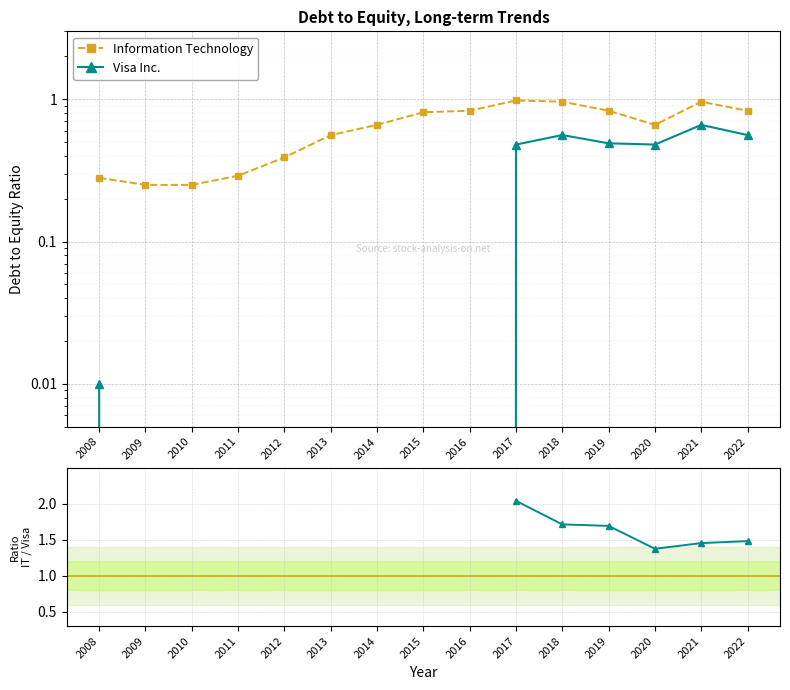

True or false: Information Technology and Visa Inc. intersect in this chart.

False